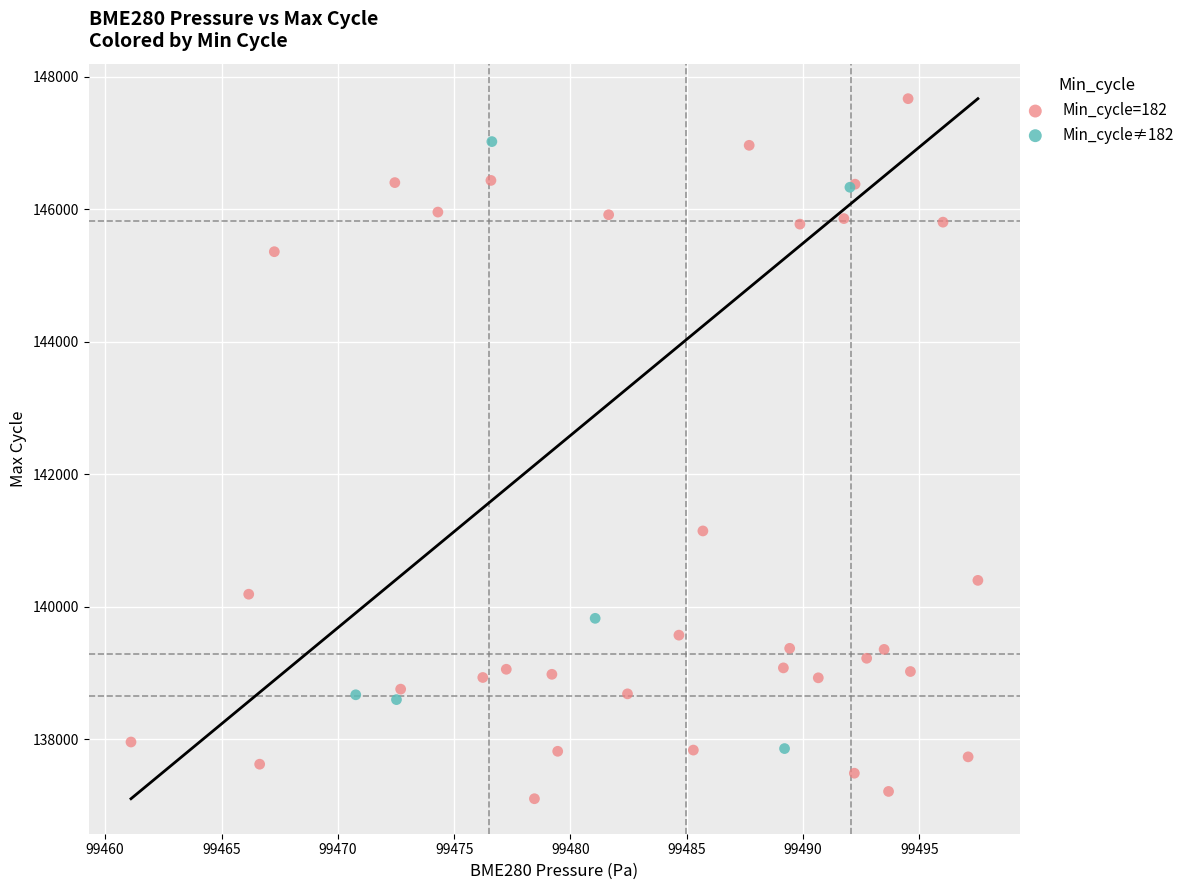

Which series reaches the minimum Y coordinate?

Min_cycle=182